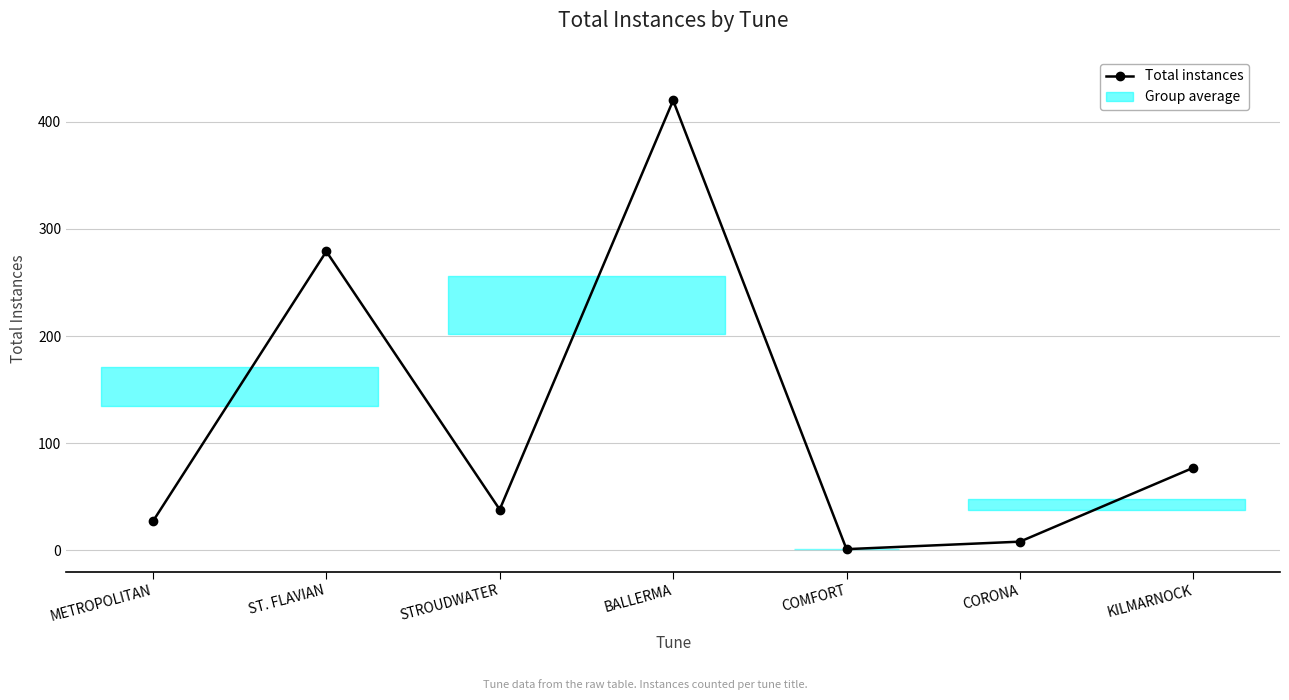

What is the minimum value shown in the chart?

1